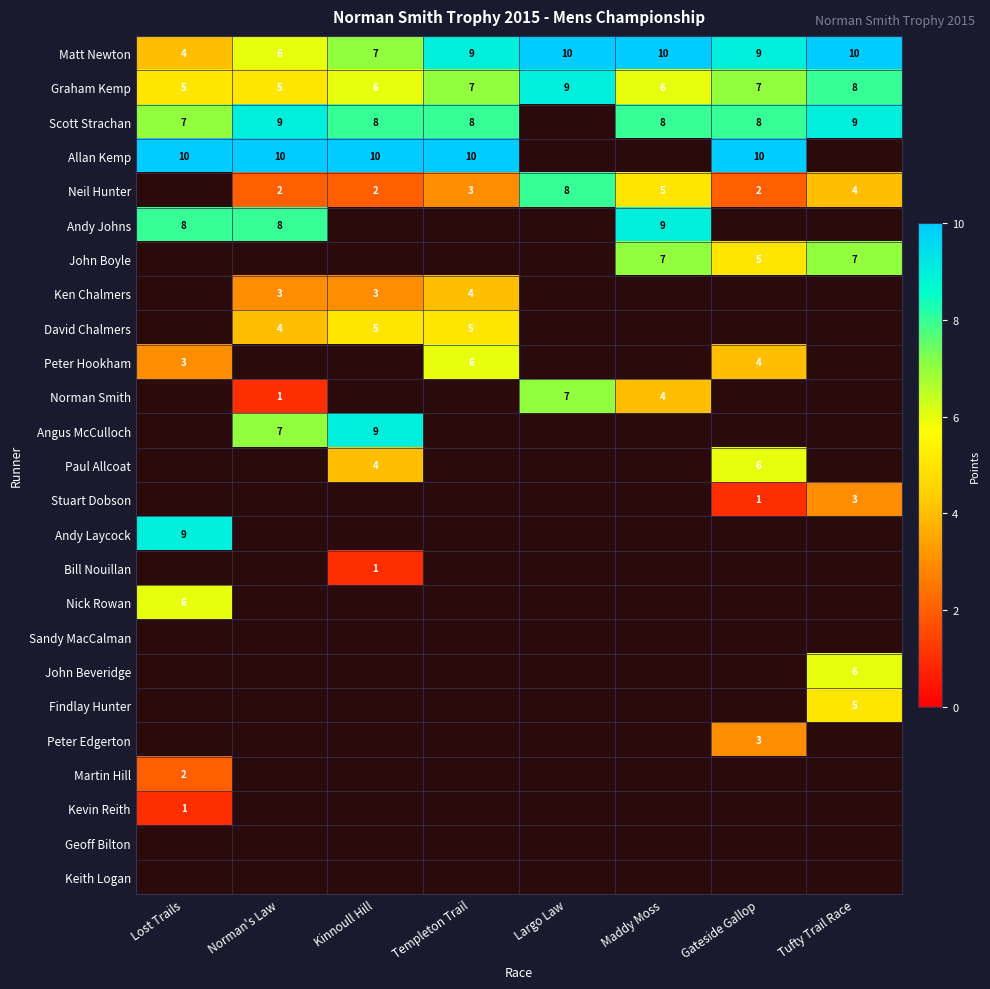

The value of Neil Hunter at Gateside Gallop is 2. True or false?

True